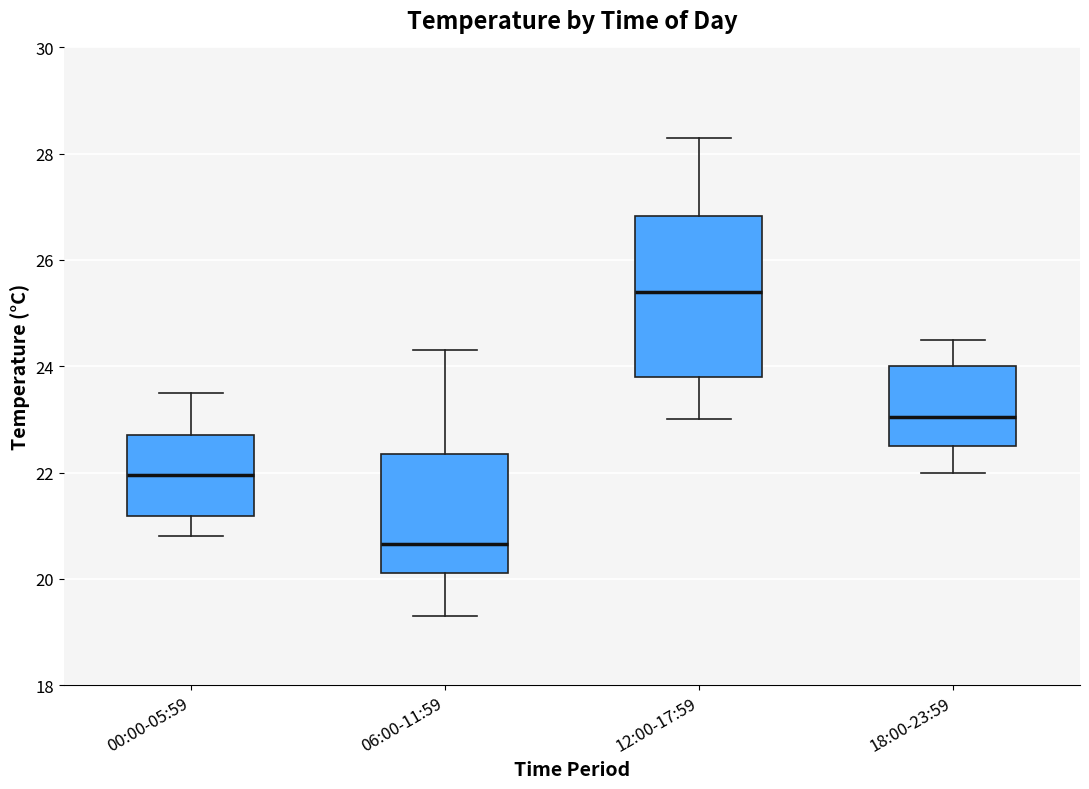

Reading left to right, read every box against the y-axis: the position of its median line, the range the box covers, and the ends of its whiskers. The values are not printed on the chart, so give them approximately, as read against the axis.

00:00-05:59: median 22.0, box 21.2 to 22.8, whiskers 20.8 to 23.6
06:00-11:59: median 20.6, box 20.2 to 22.4, whiskers 19.4 to 24.4
12:00-17:59: median 25.4, box 23.8 to 26.8, whiskers 23.0 to 28.4
18:00-23:59: median 23.0, box 22.6 to 24.0, whiskers 22.0 to 24.6